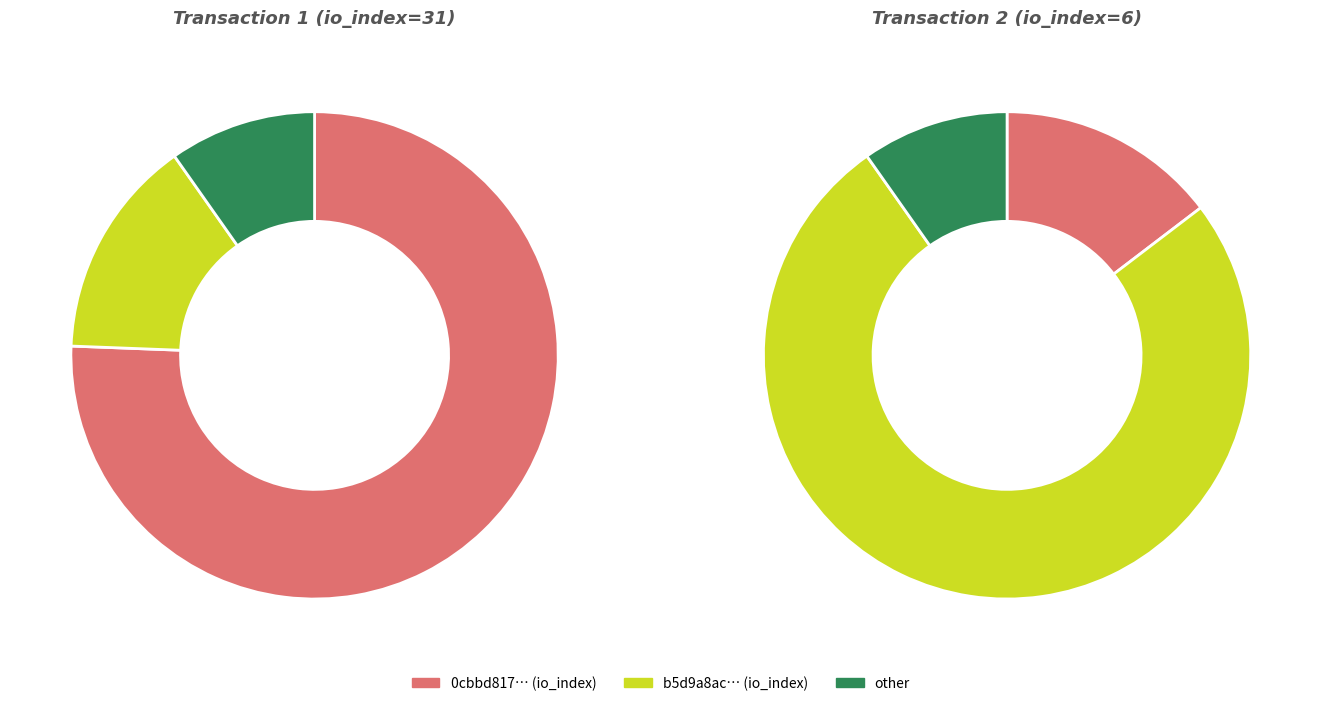

What percentage is NOT represented by 1?

83.8%